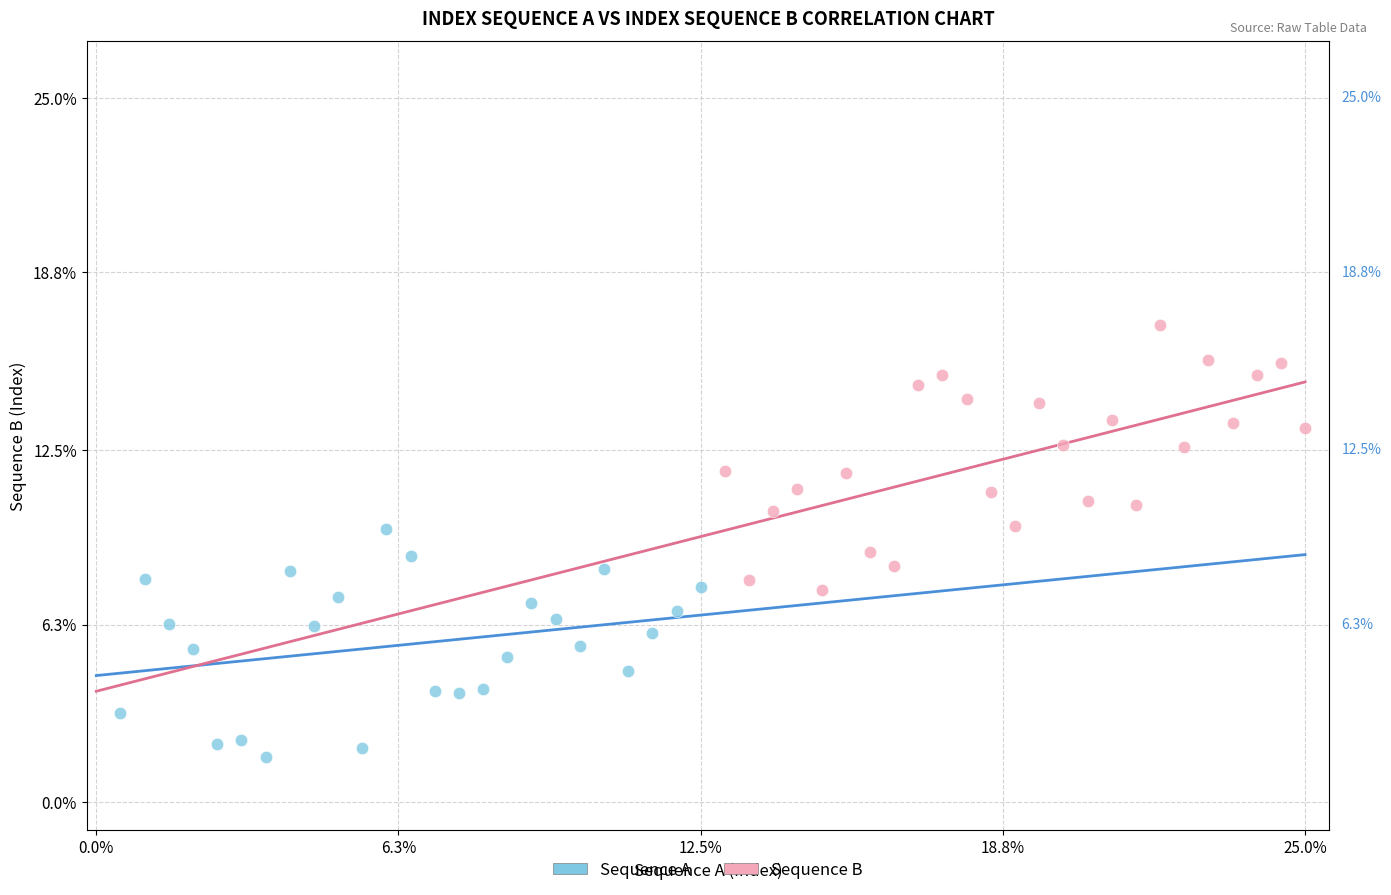

What are all the series names shown in the legend?

Sequence A, Sequence B